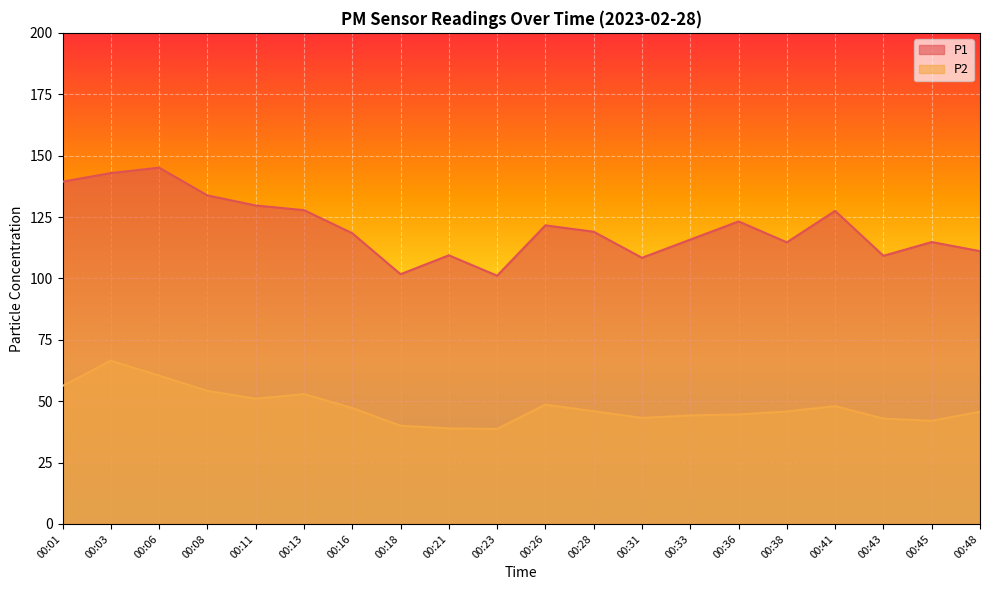

What is the greatest value displayed?

145.1